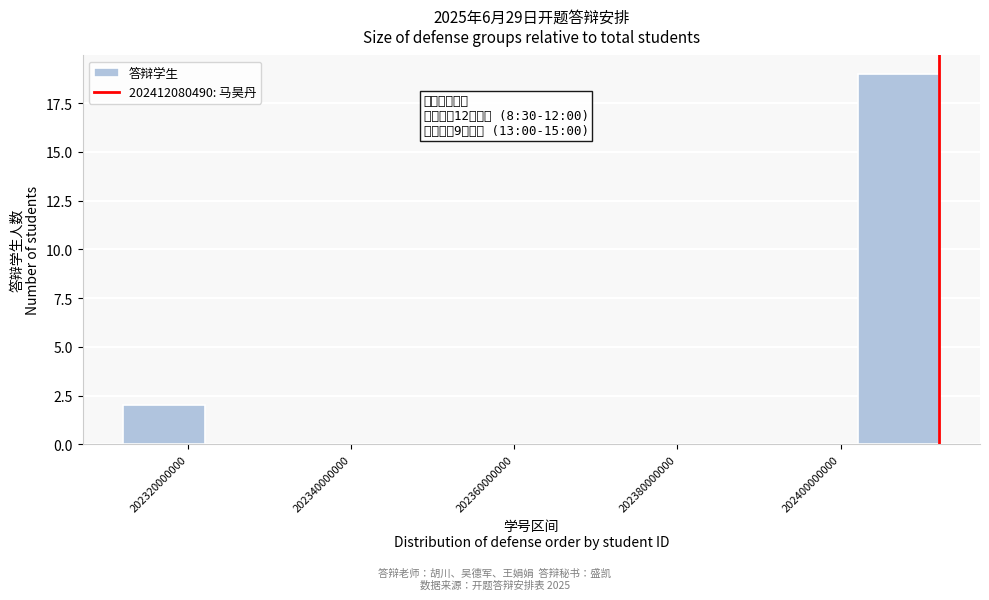

Over which range of the x-axis is the bar tallest?

202402000000 to 202412000000